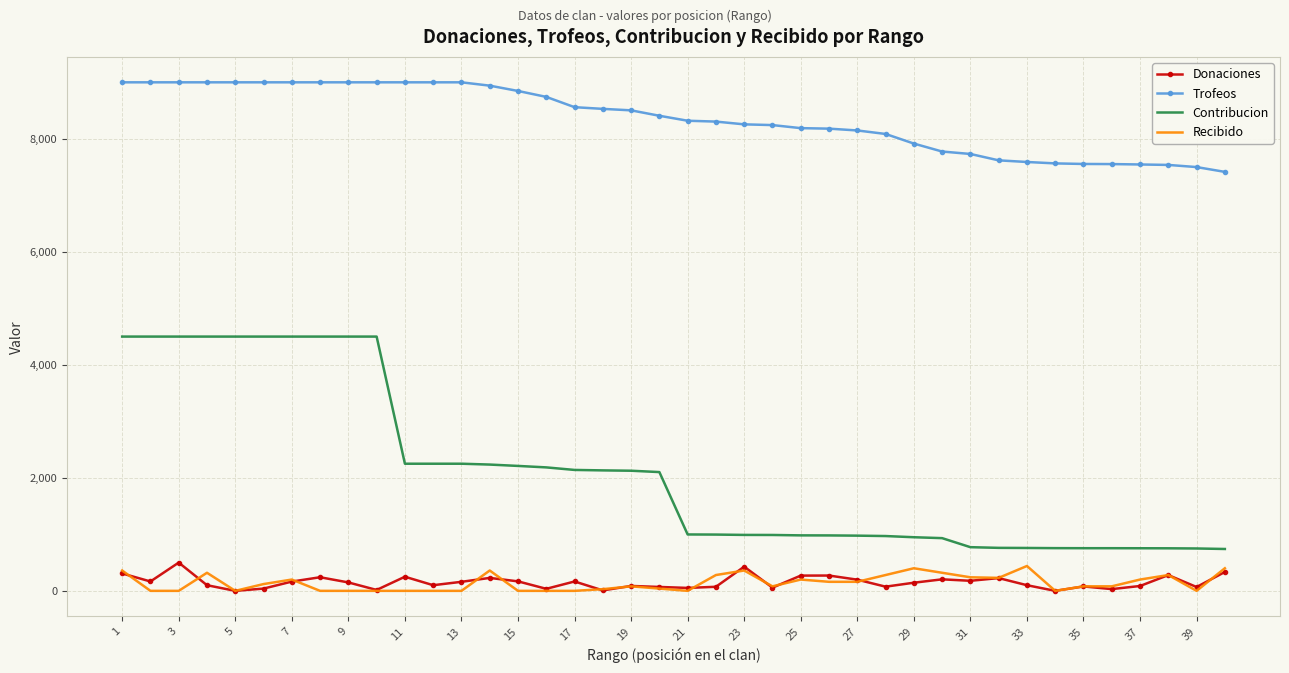

Which series has the widest spread of values?

Contribucion